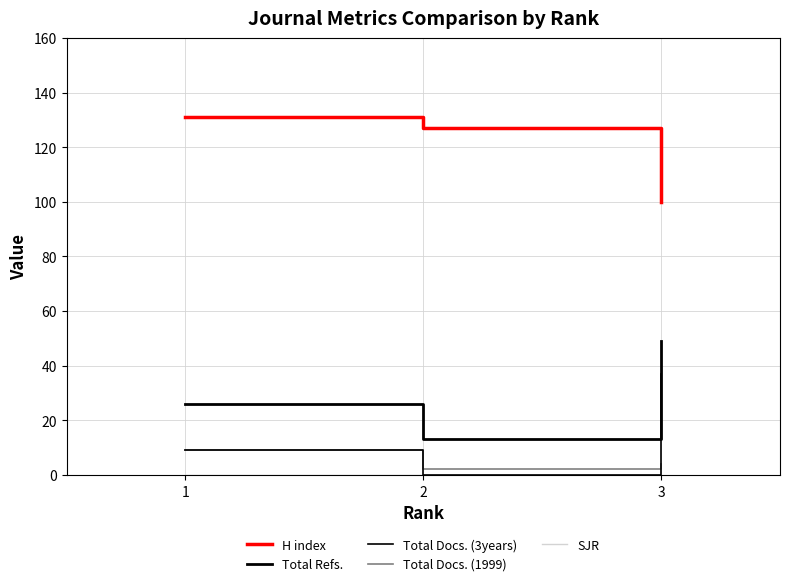

Is the value of Total Docs. (3years) at 2 greater than the value of SJR at 2?

No